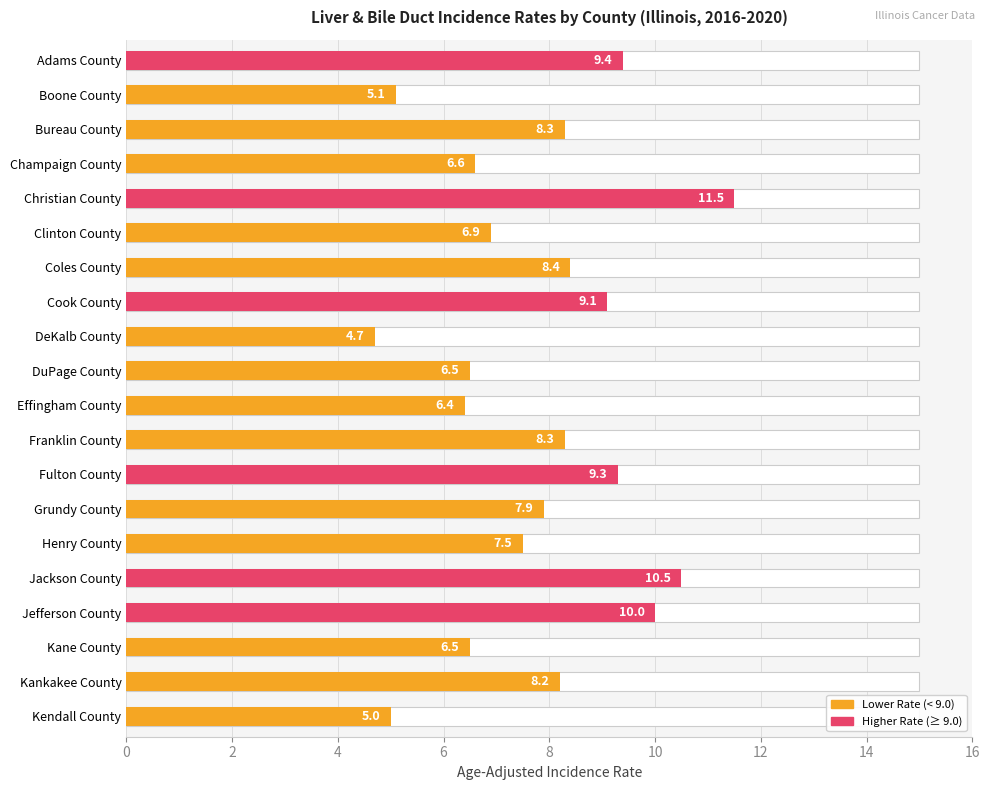

The value at Boone County is 6.8. True or false?

False